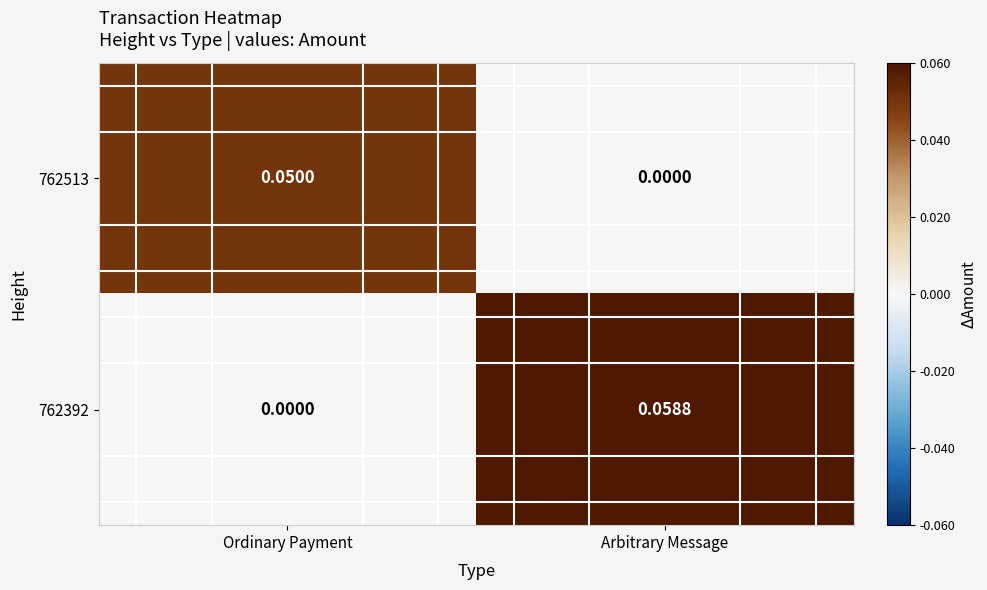

Count the number of categories in the chart.

2